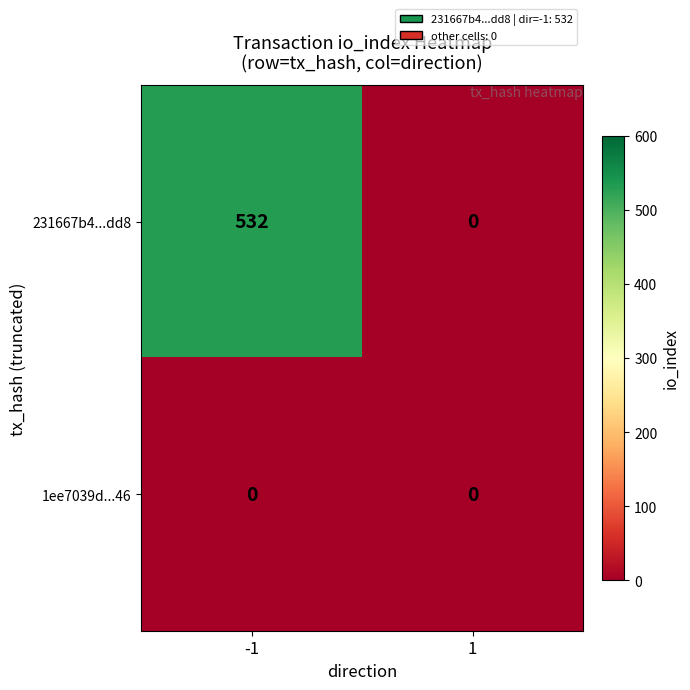

How many categories are shown in the chart?

2